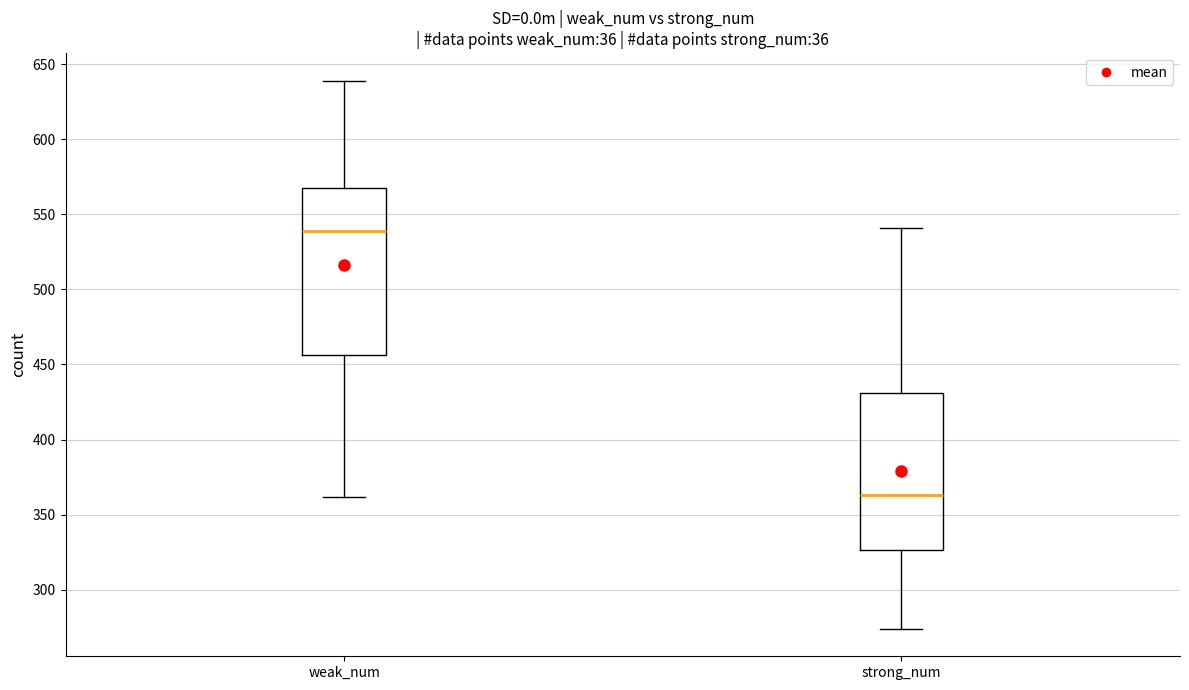

Reading left to right, transcribe this box plot: for each box, give where its median line is, the range the box spans, and where its two whiskers end, as read against the y-axis. The values are not printed on the chart, so give them approximately, as read against the axis.

weak_num: median 540, box 455 to 570, whiskers 360 to 640
strong_num: median 365, box 325 to 430, whiskers 275 to 540